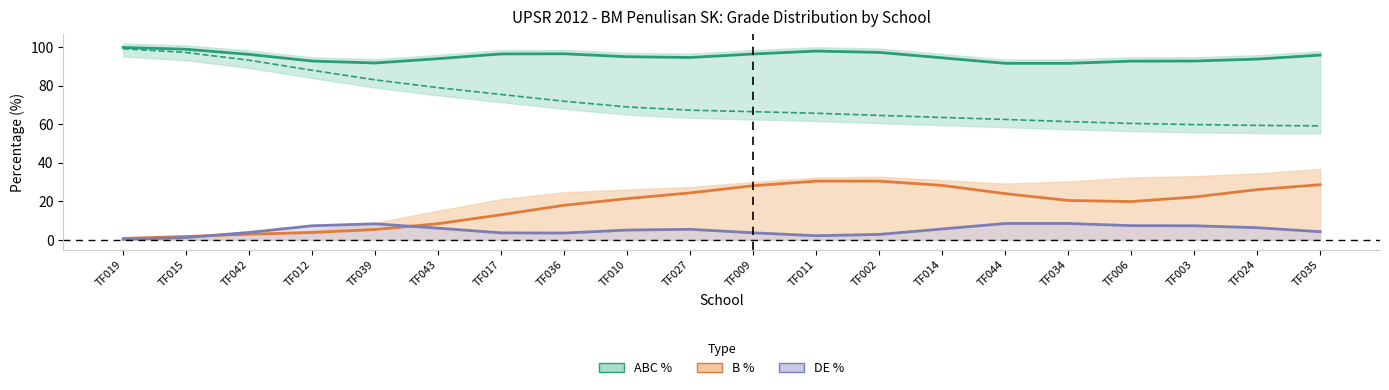

How many values in the C % series are below 4?

10